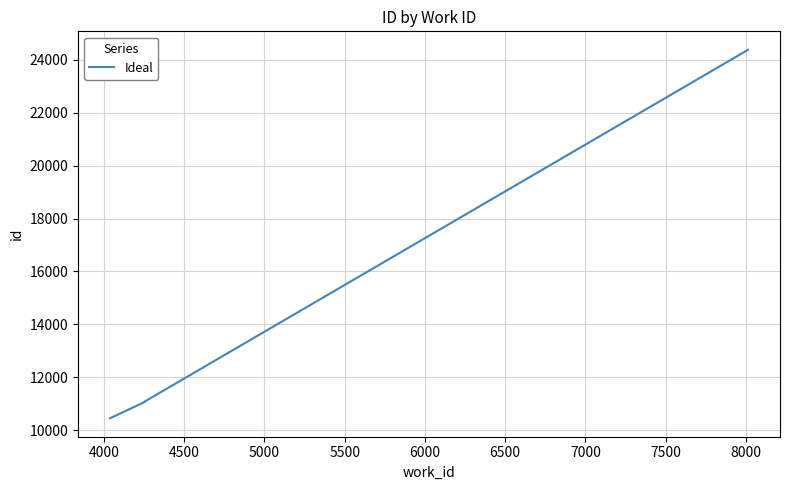

True or false: the data has more than 0 interior local peaks.

False